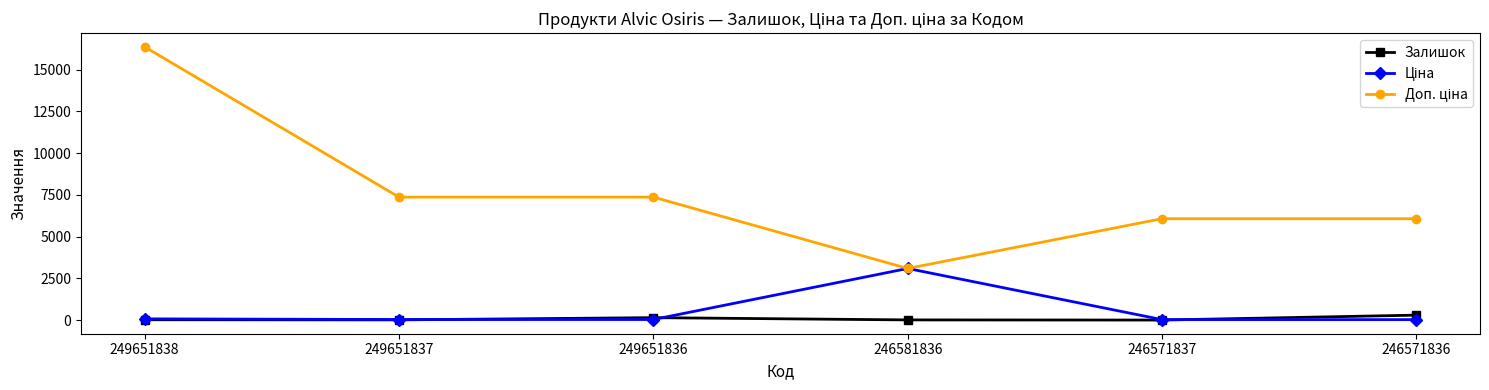

At which category does the chart reach its peak across all series?

249651838